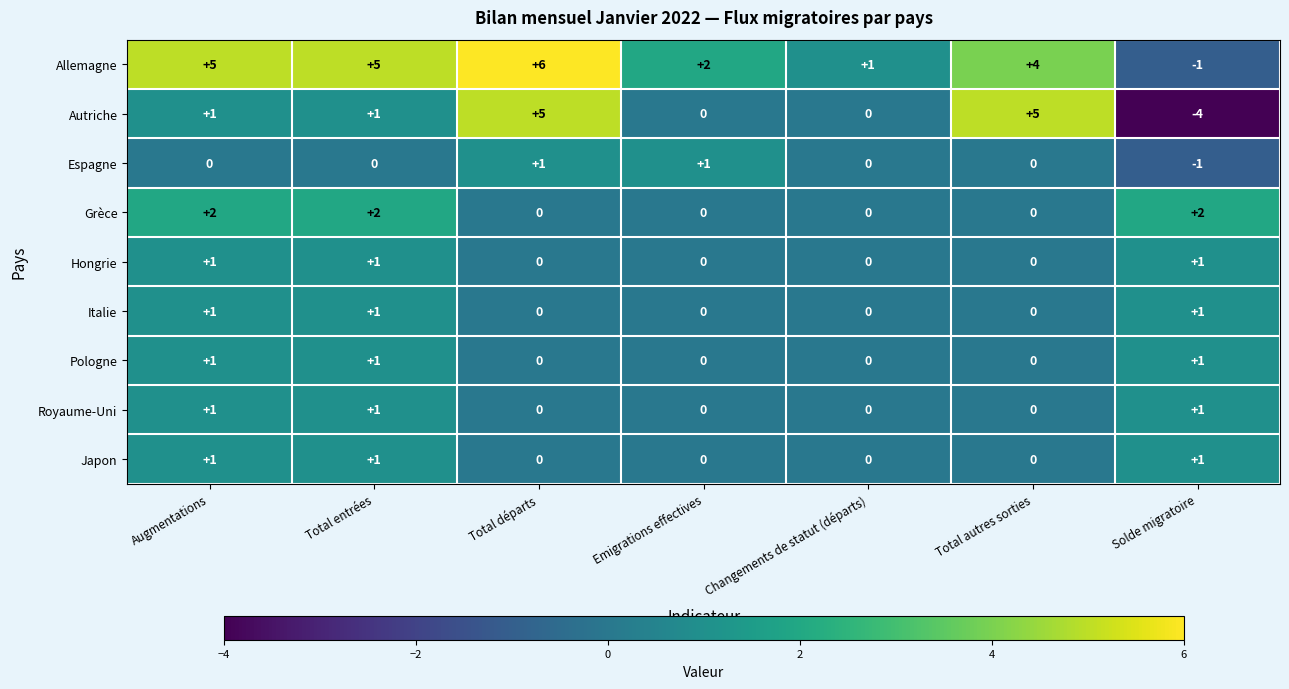

The Japon series shows 0 at Changements de statut (départs). True or false?

True